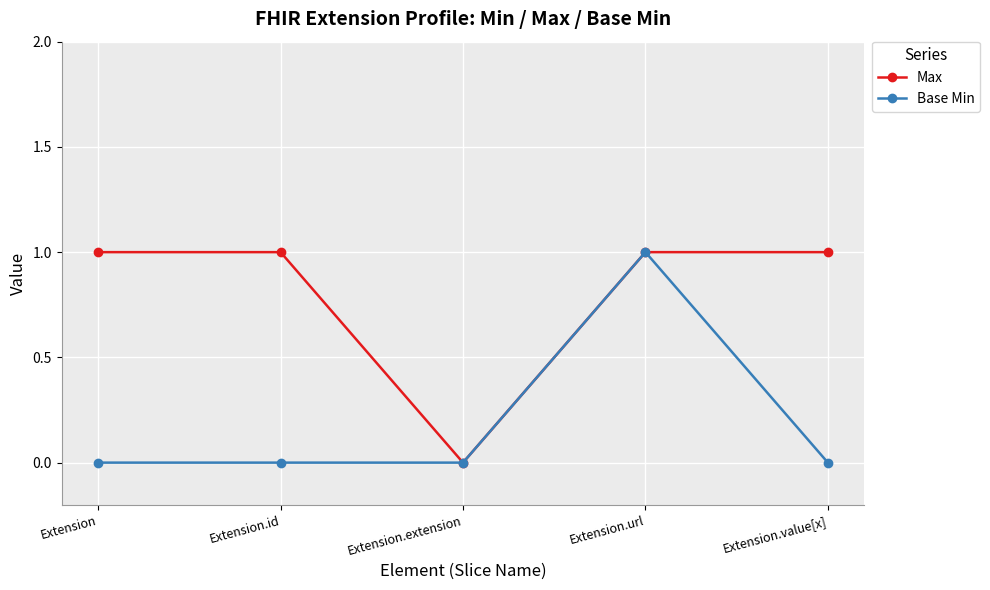

Is the value of Base Min at Extension.id greater than the value of Max at Extension.url?

No